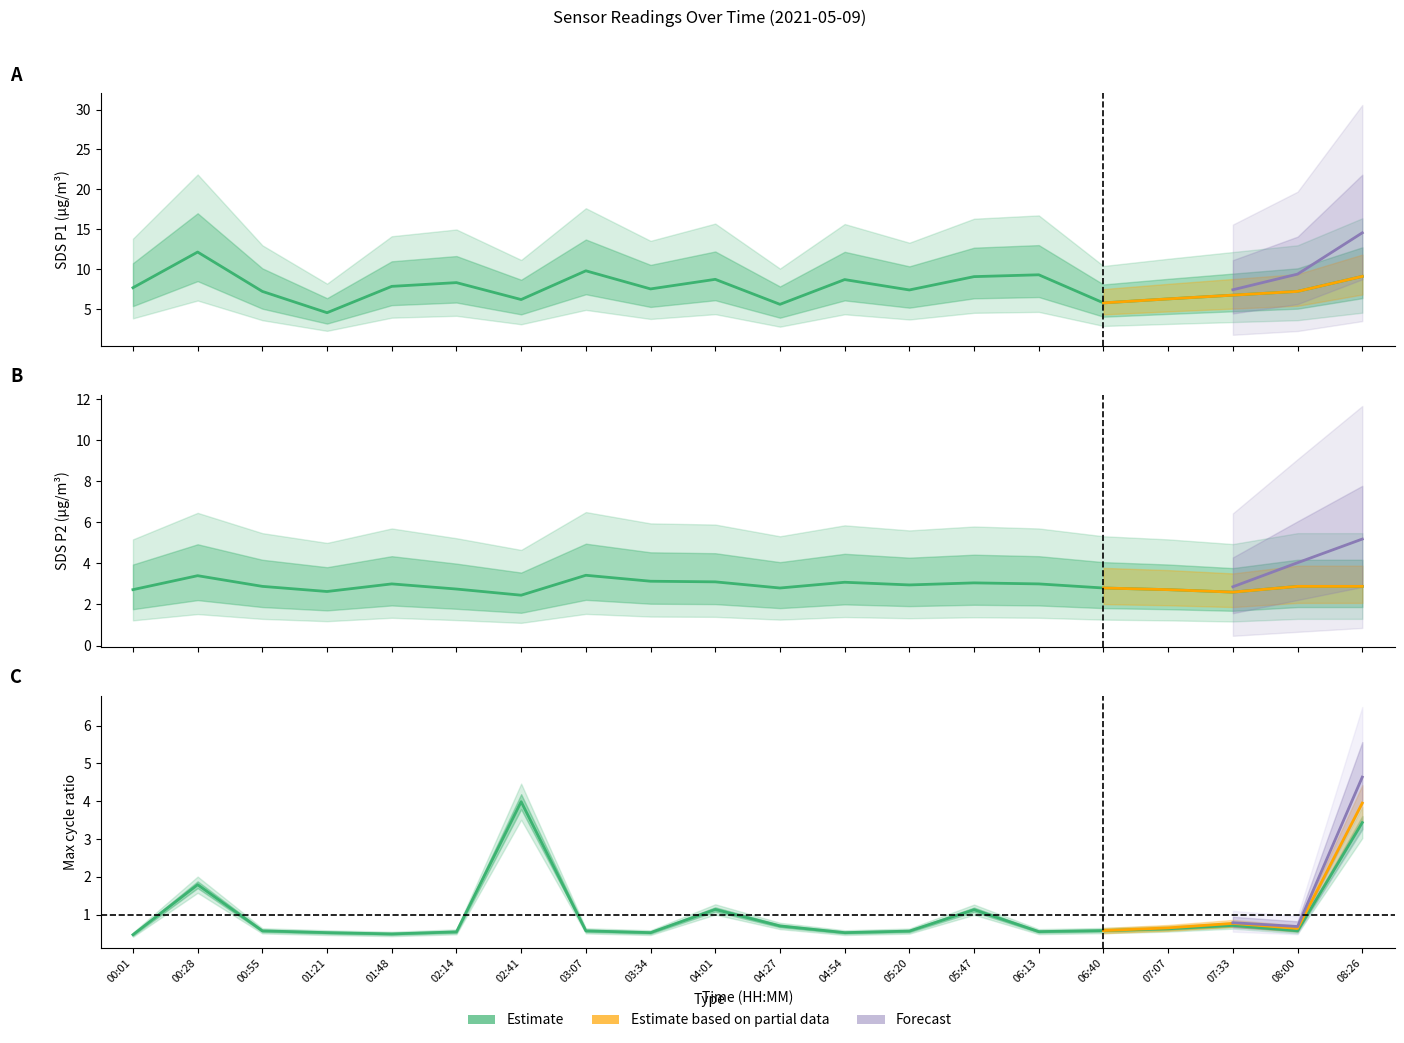

What is the label of the 7th point from the right?

05:47